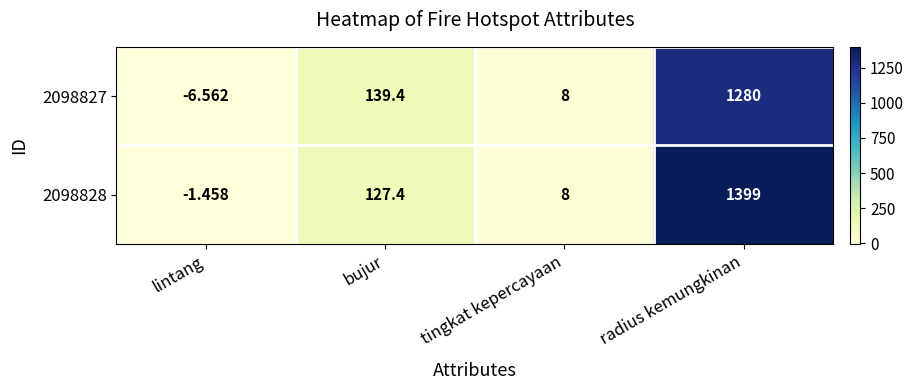

Where does the 2098828 series first go above 127?

bujur